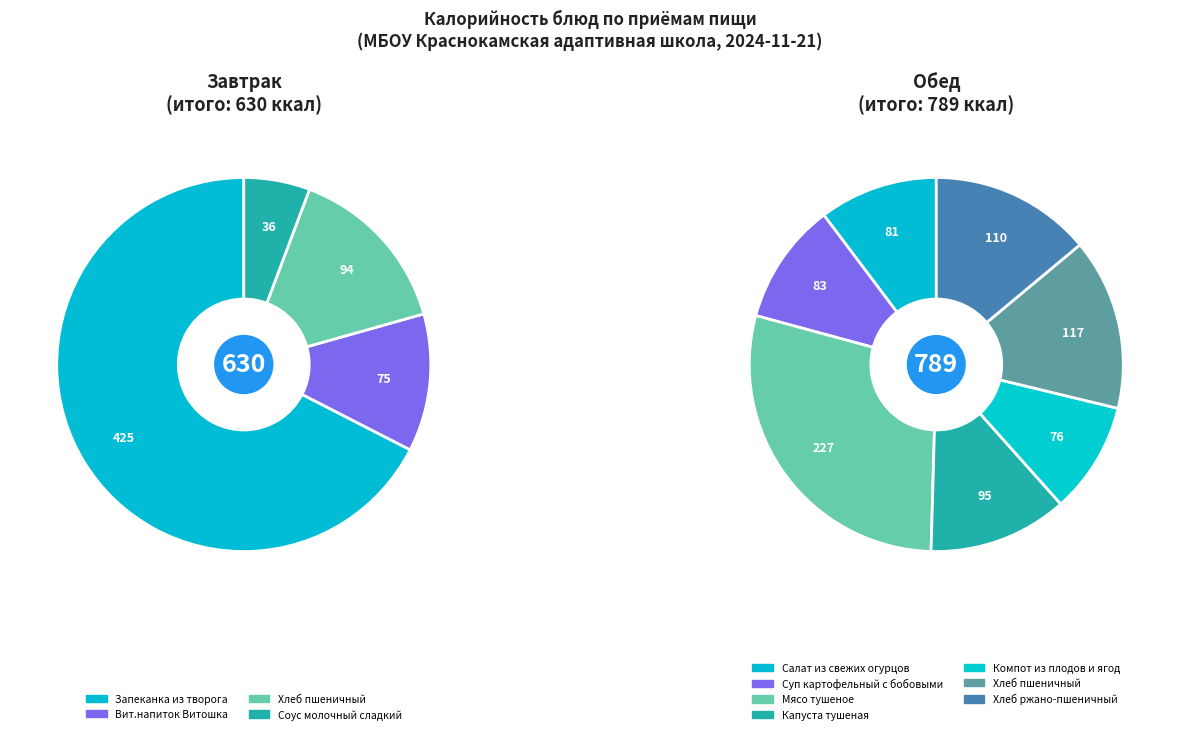

How many segments does this pie chart have?

11